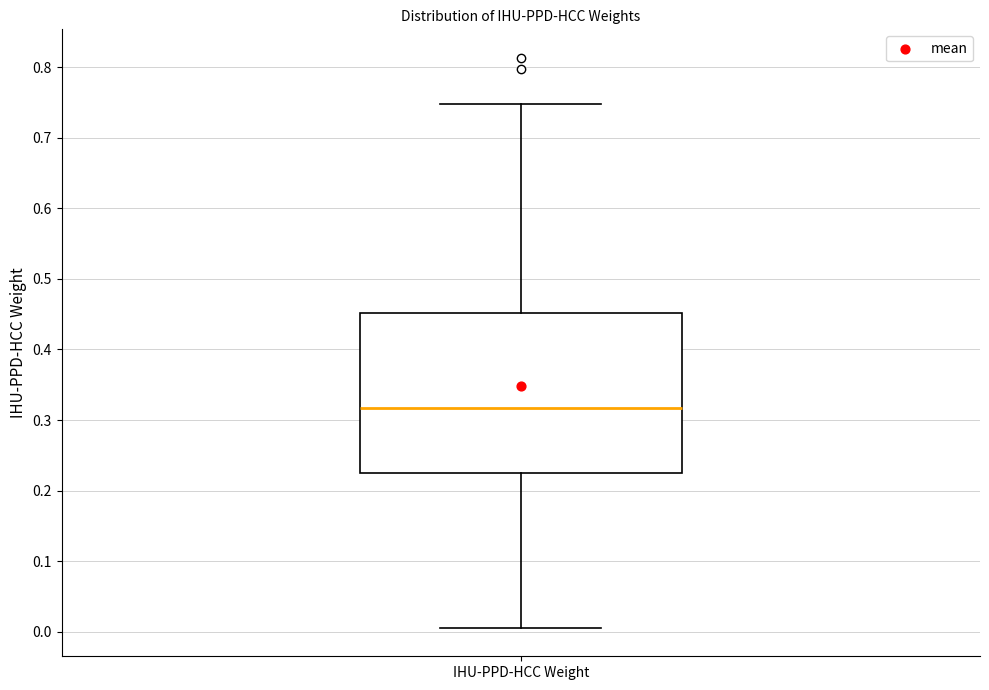

Where is the lower edge of the box for IHU-PPD-HCC Weight on the y-axis? The values are not printed on the chart, so give them approximately, as read against the axis.

0.23